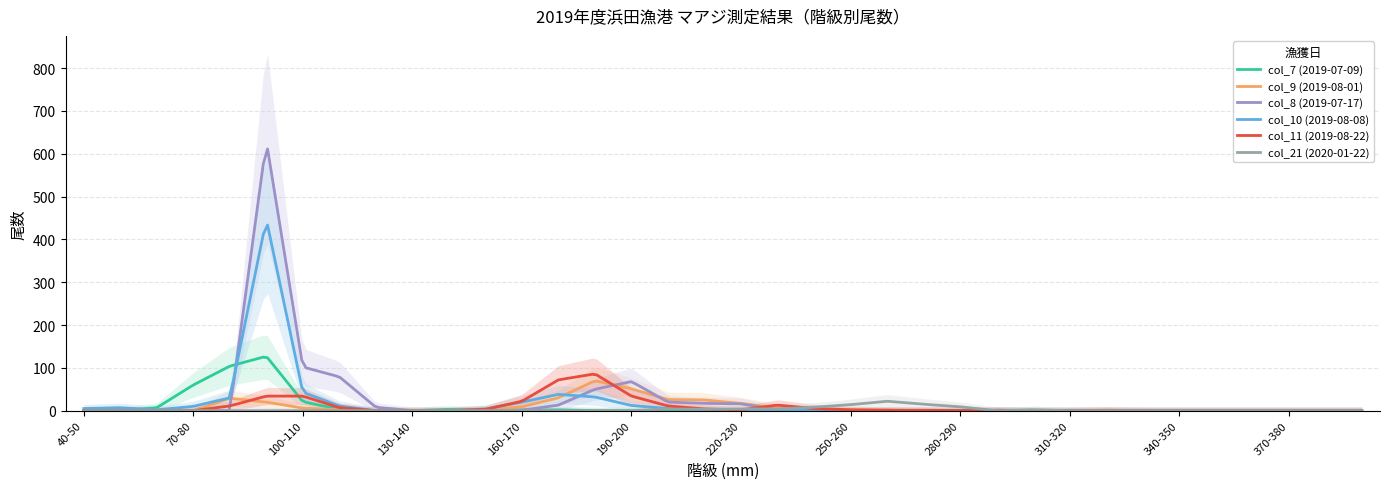

Where is col_8 (2019-07-17) nearest to the value 314?

100-110